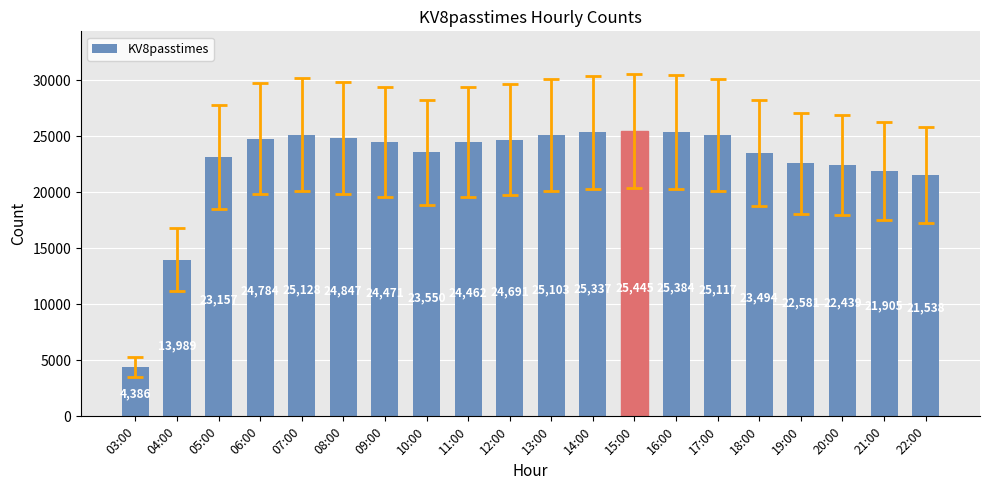

Count the number of categories in the chart.

20